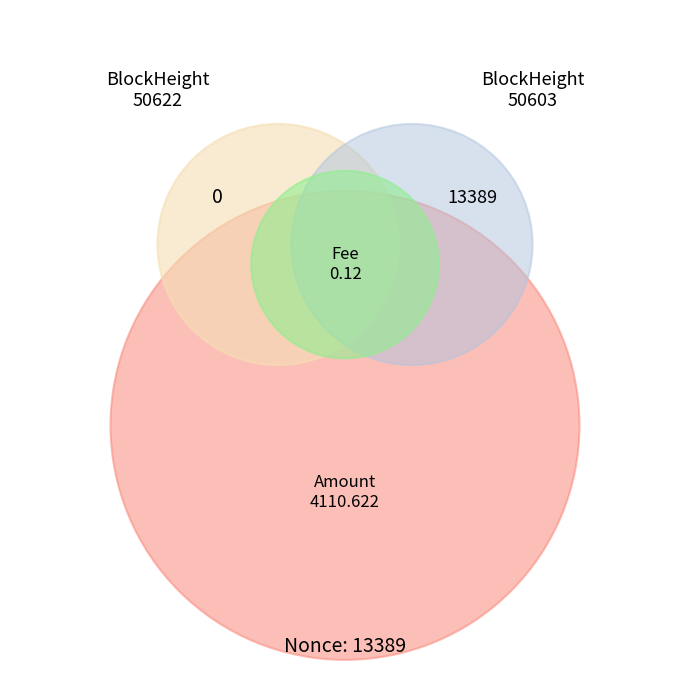

To the nearest percent, what is the difference between the largest and smallest slice percentages?

100%